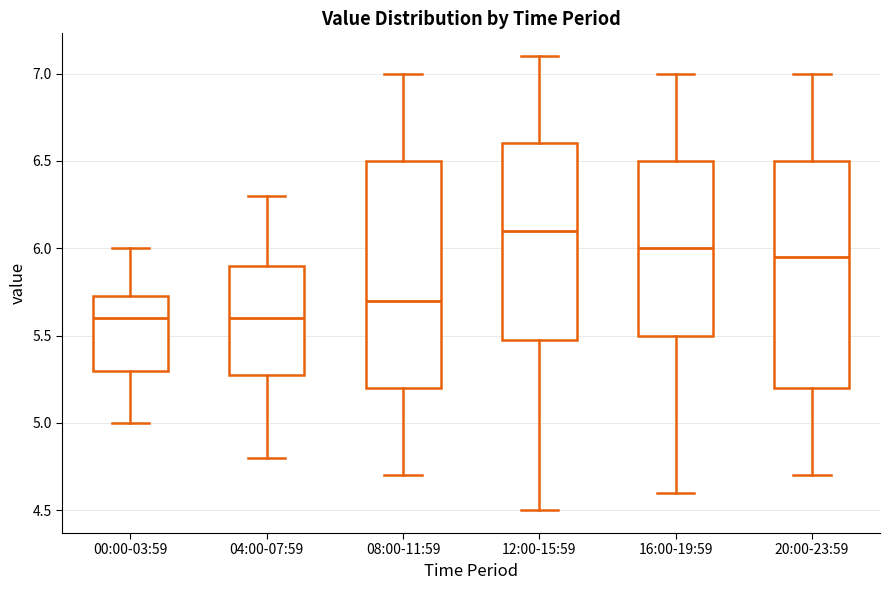

Reading left to right, transcribe this box plot: for each box, give where its median line is, the range the box spans, and where its two whiskers end, as read against the y-axis. The values are not printed on the chart, so give them approximately, as read against the axis.

00:00-03:59: median 5.60, box 5.30 to 5.75, whiskers 5.00 to 6.00
04:00-07:59: median 5.60, box 5.30 to 5.90, whiskers 4.80 to 6.30
08:00-11:59: median 5.70, box 5.20 to 6.50, whiskers 4.70 to 7.00
12:00-15:59: median 6.10, box 5.50 to 6.60, whiskers 4.50 to 7.10
16:00-19:59: median 6.00, box 5.50 to 6.50, whiskers 4.60 to 7.00
20:00-23:59: median 5.95, box 5.20 to 6.50, whiskers 4.70 to 7.00